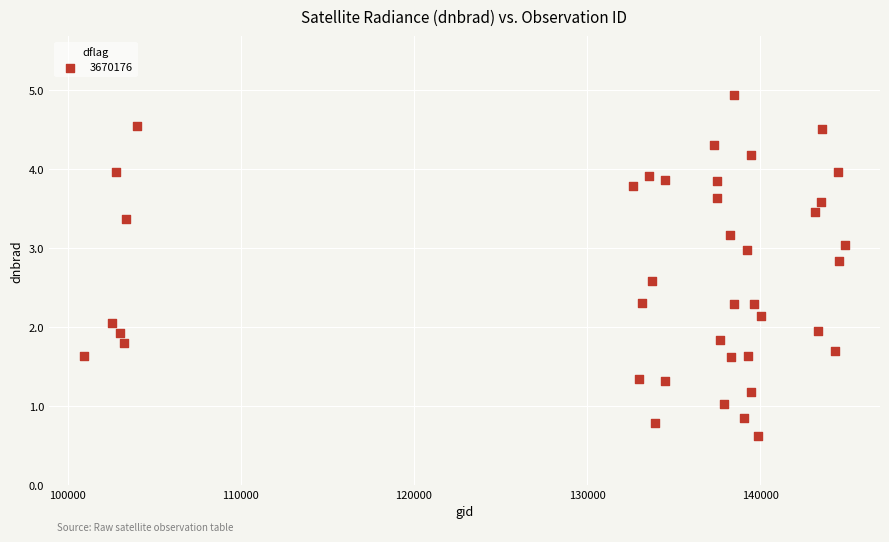

What is the range of X values (max minus min)?

44004.0